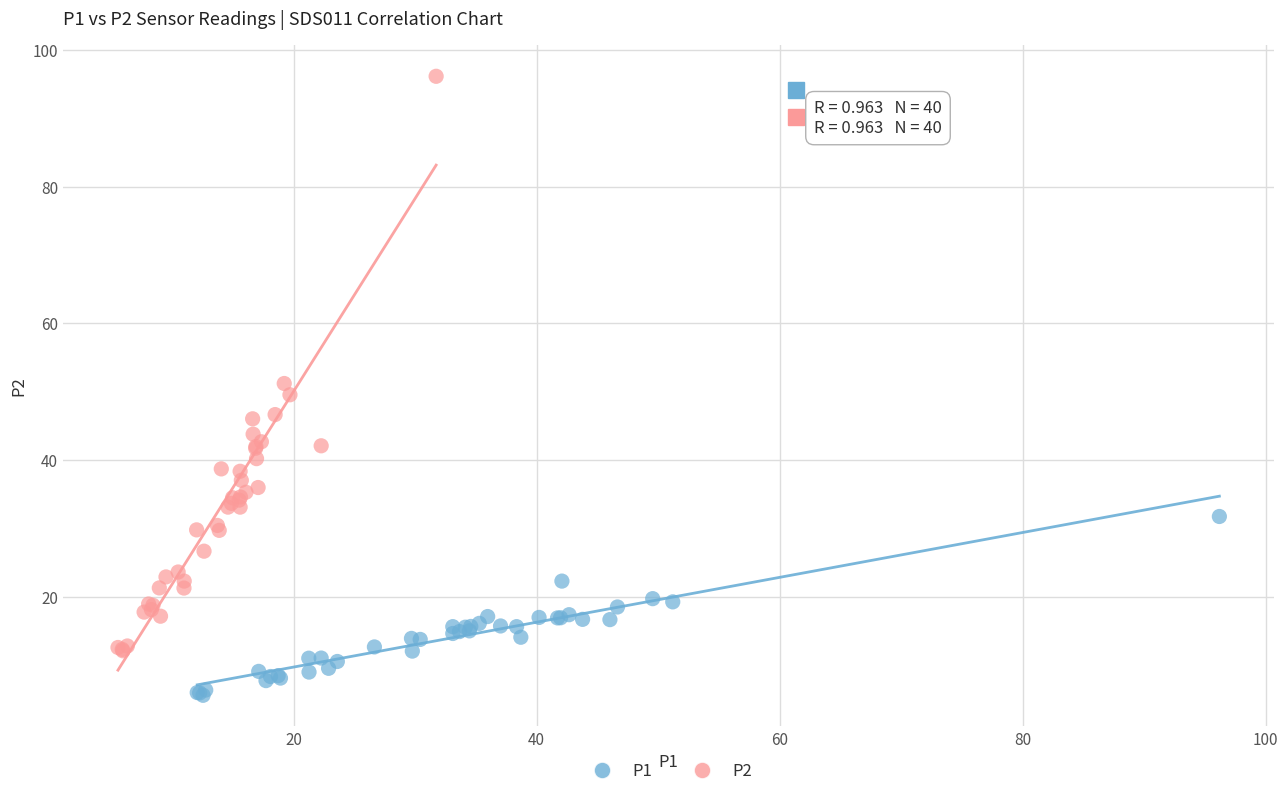

Which series has the widest spread of Y values?

P2